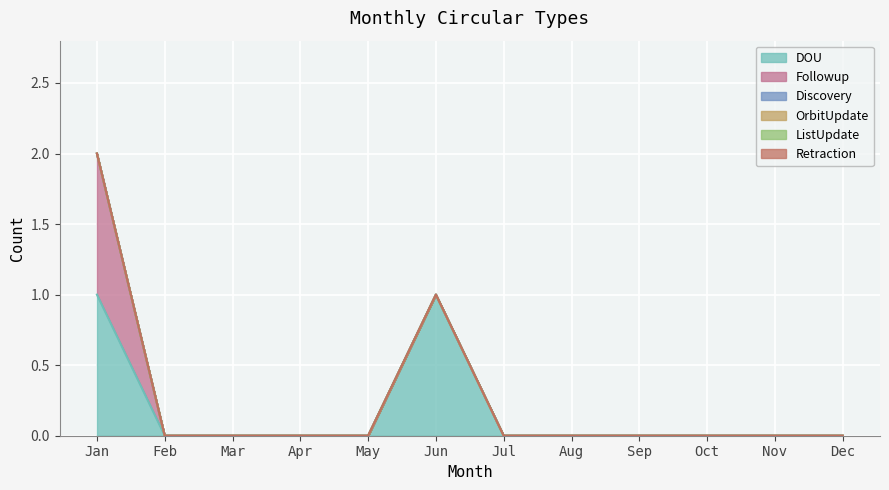

Is the value of Retraction at May greater than the value of Followup at Aug?

No